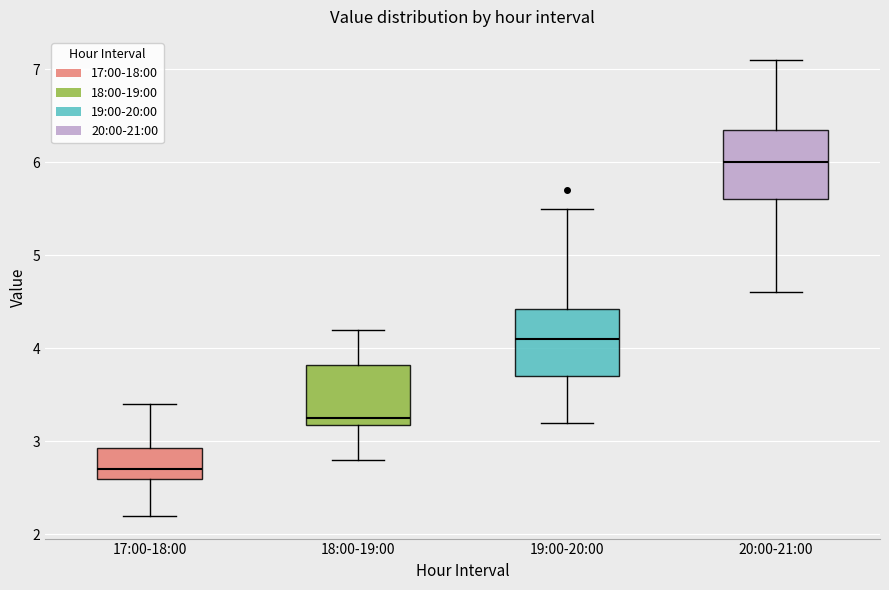

Reading left to right, transcribe this box plot: for each box, give where its median line is, the range the box spans, and where its two whiskers end, as read against the y-axis. The values are not printed on the chart, so give them approximately, as read against the axis.

17:00-18:00: median 2.7, box 2.6 to 2.9, whiskers 2.2 to 3.4
18:00-19:00: median 3.3, box 3.2 to 3.8, whiskers 2.8 to 4.2
19:00-20:00: median 4.1, box 3.7 to 4.4, whiskers 3.2 to 5.5
20:00-21:00: median 6.0, box 5.6 to 6.4, whiskers 4.6 to 7.1